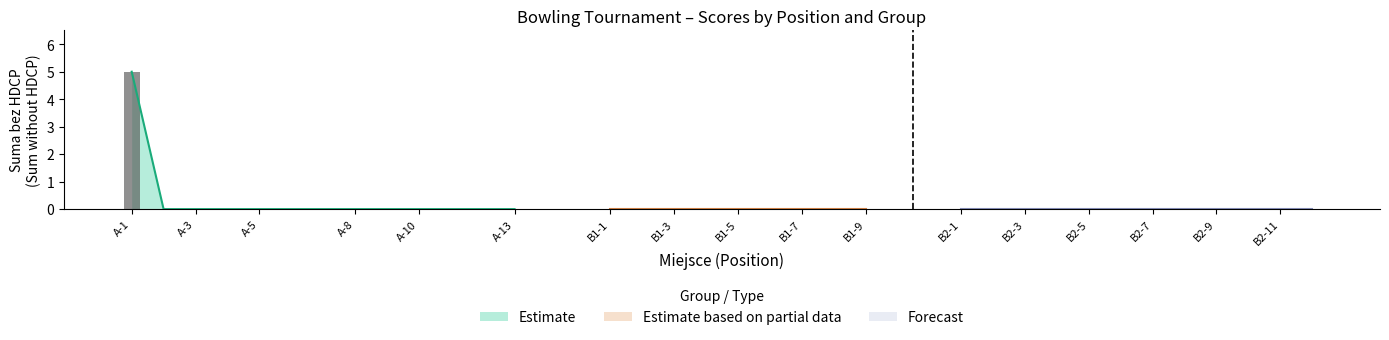

At which category is the sum across all series the highest?

1